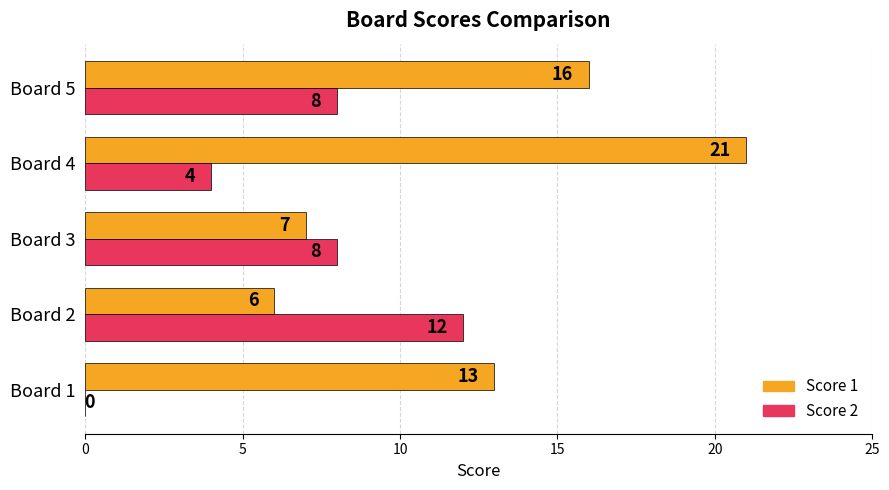

What is the total value across all series at Board 1?

13